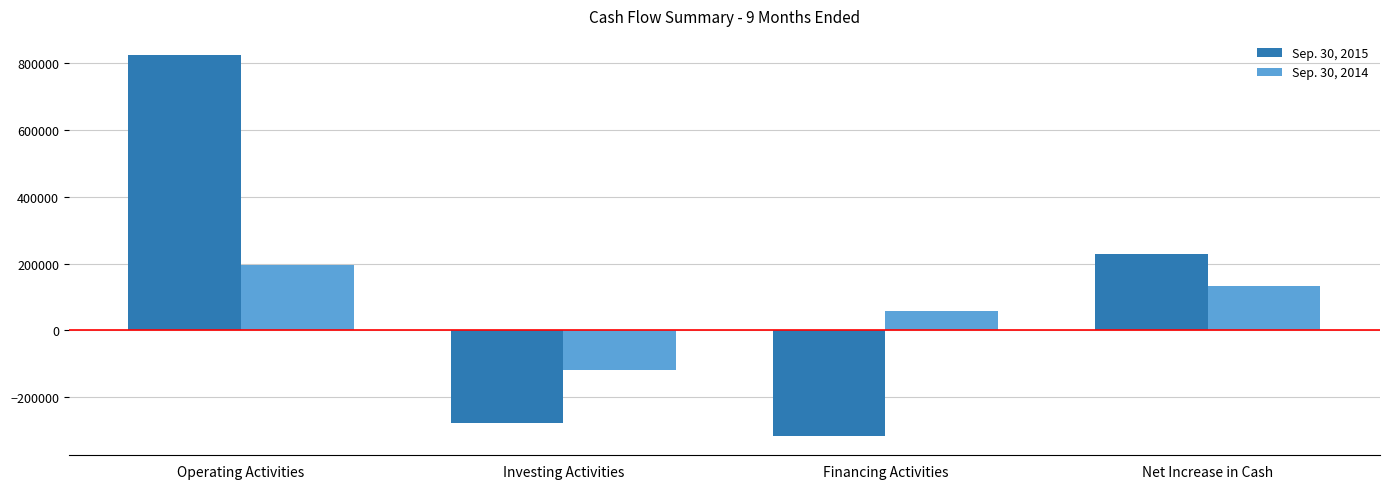

What is the maximum value shown in the chart?

824762